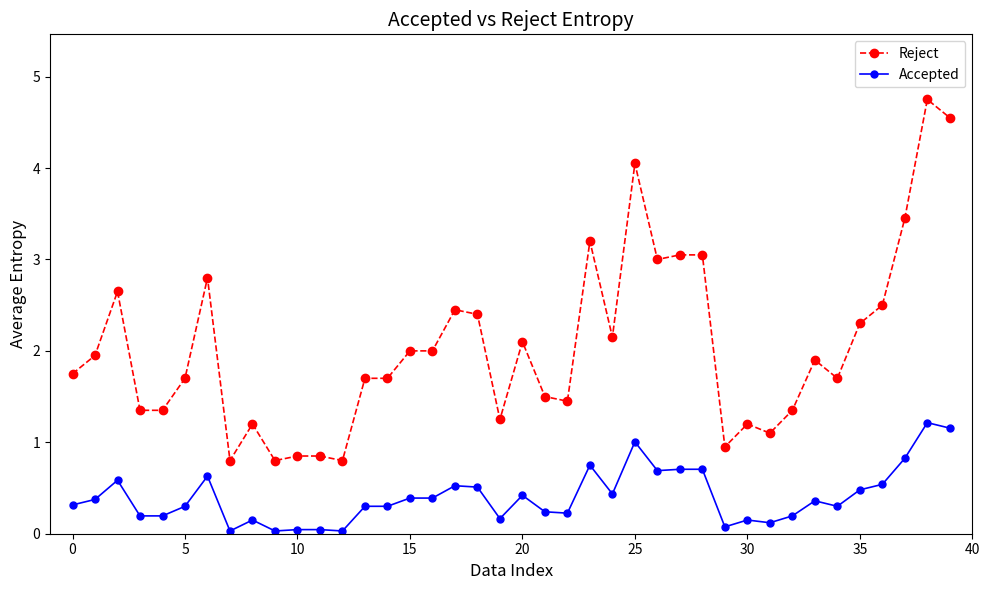

What is the difference between the maximum and minimum values in the Reject series?

4.0